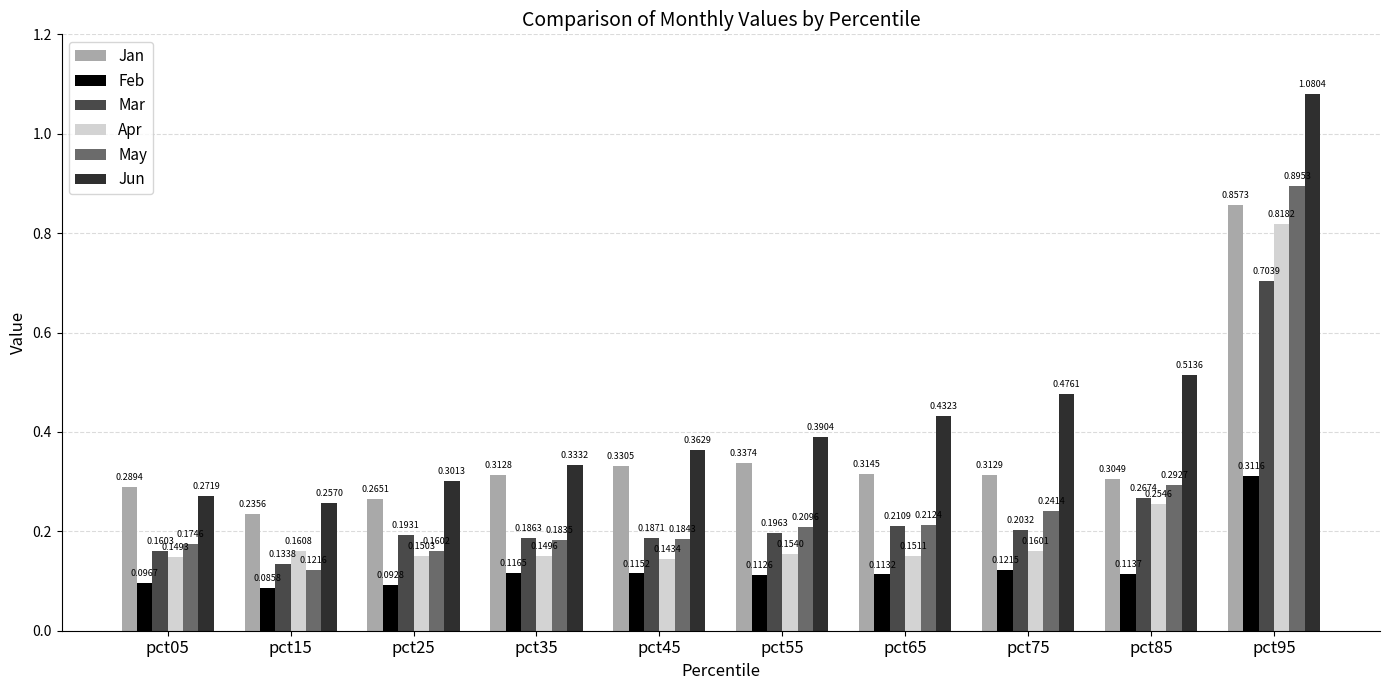

Rank the series by their maximum value, from highest to lowest.

Jun, May, Jan, Apr, Mar, Feb